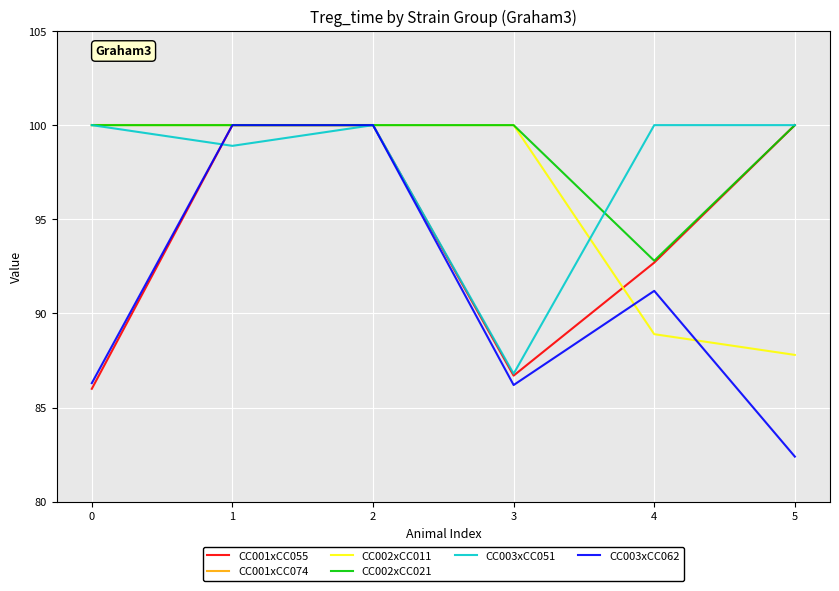

What is the average value of the CC002xCC011 series?

96.1